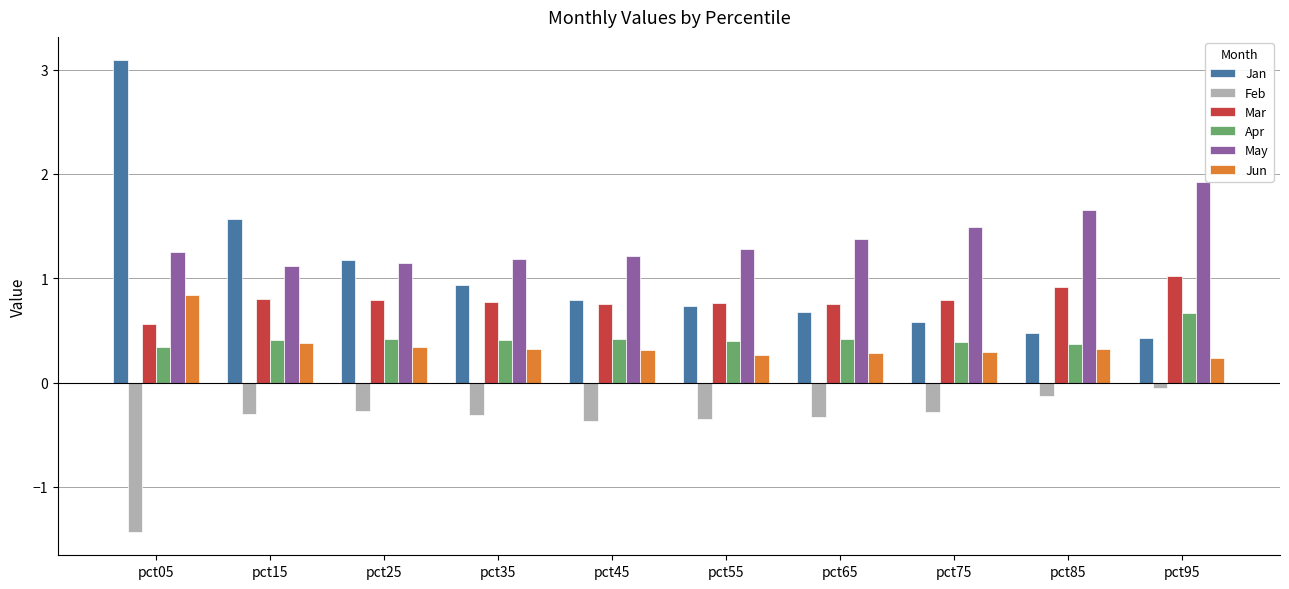

Between pct35 and pct95, which series saw the biggest shift?

May